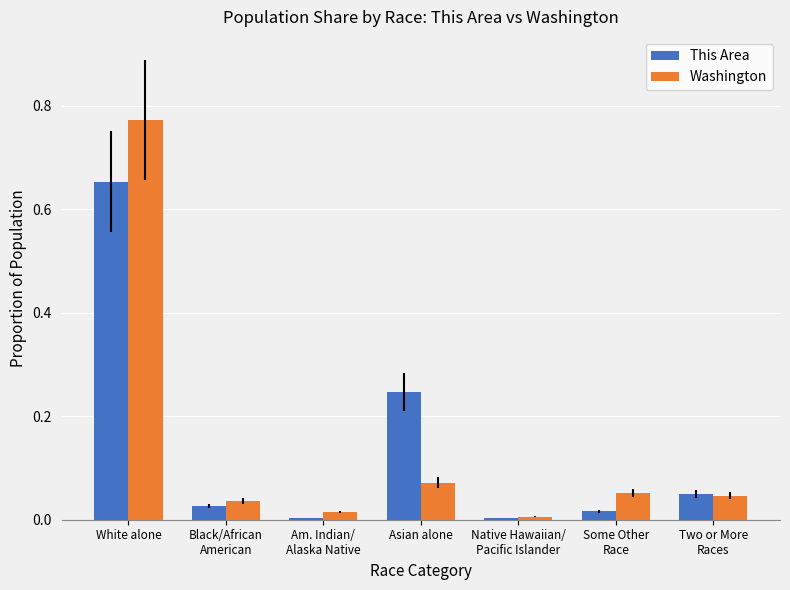

Is the value of Washington at Two or More
Races greater than the value of This Area at Some Other
Race?

Yes